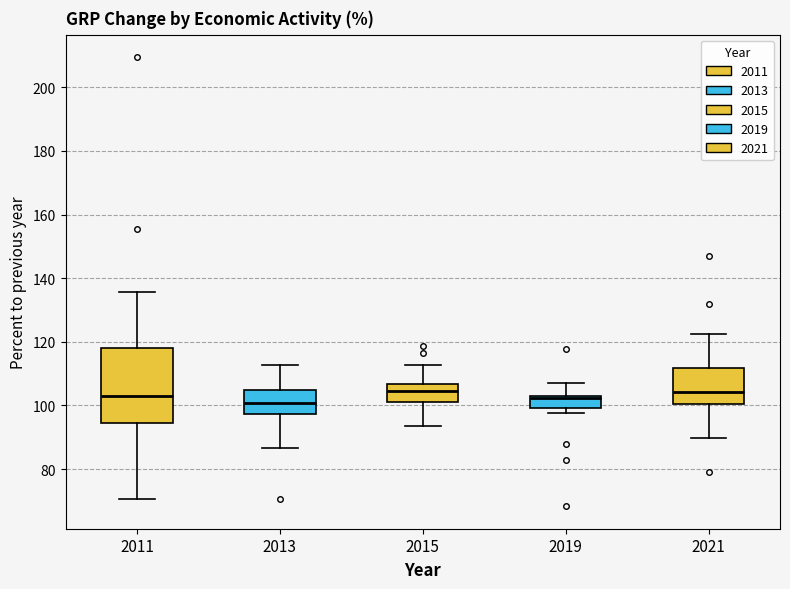

Comparing the boxes themselves (not the whiskers), which one is the tallest?

2011